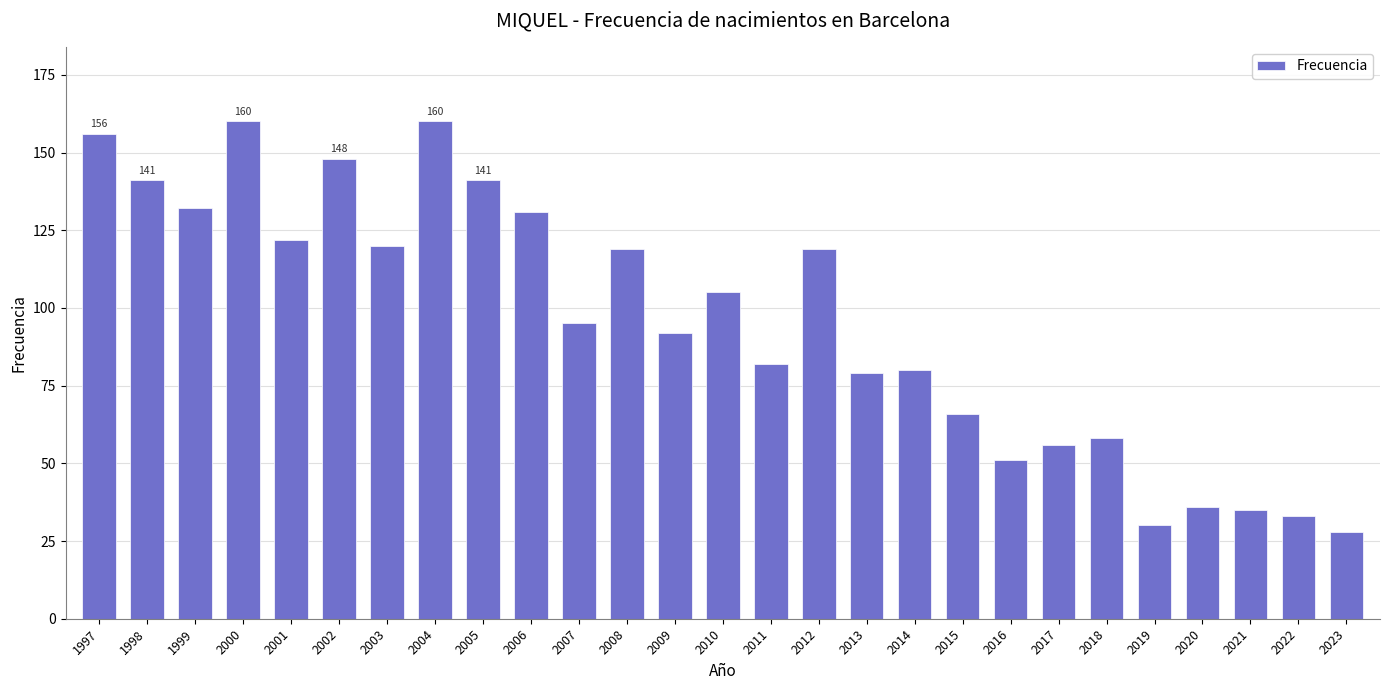

Reading left to right, extract all data points from this chart.

1997=156	1998=141	1999=132	2000=160	2001=122	2002=148	2003=120	2004=160	2005=141	2006=131	2007=95	2008=119	2009=92	2010=105	2011=82	2012=119	2013=79	2014=80	2015=66	2016=51	2017=56	2018=58	2019=30	2020=36	2021=35	2022=33	2023=28